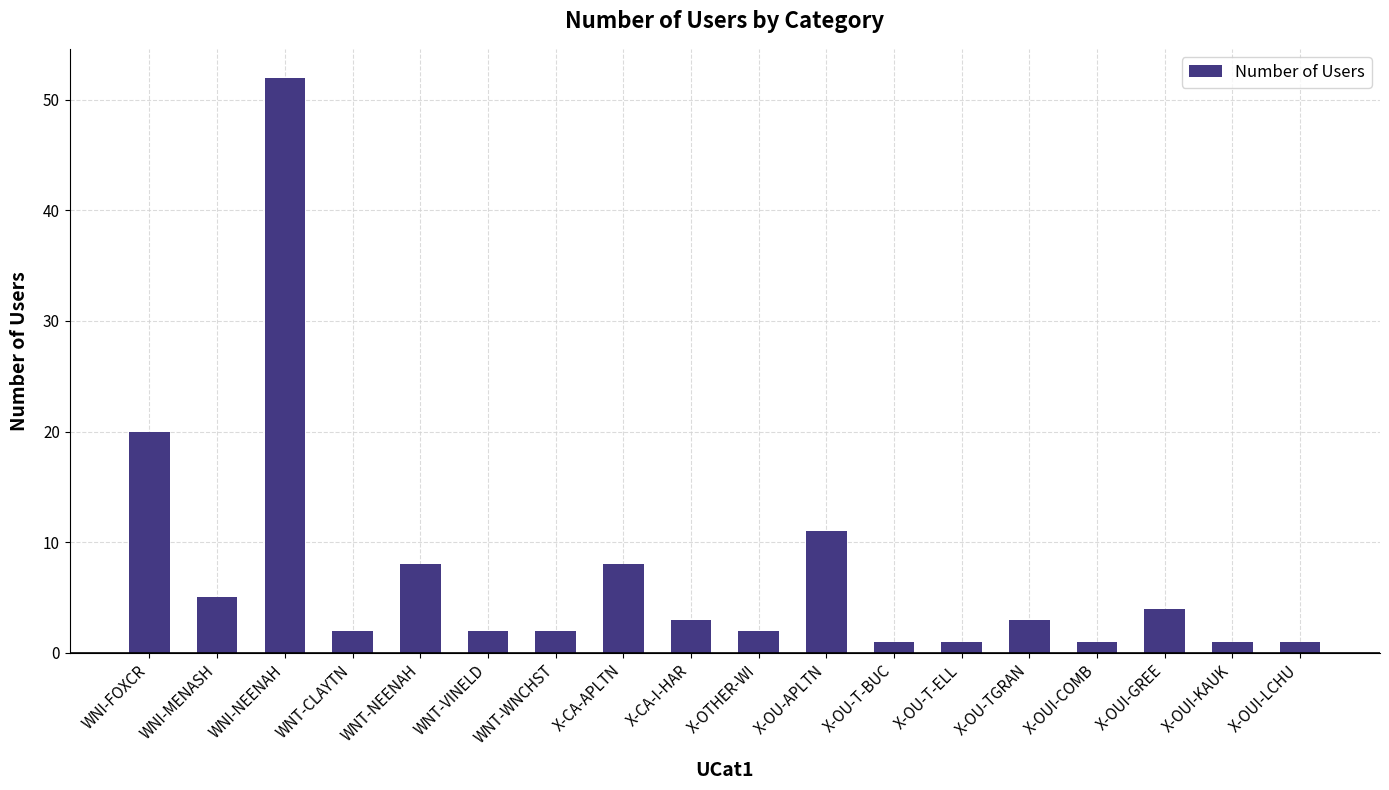

How many bars are there in total?

18